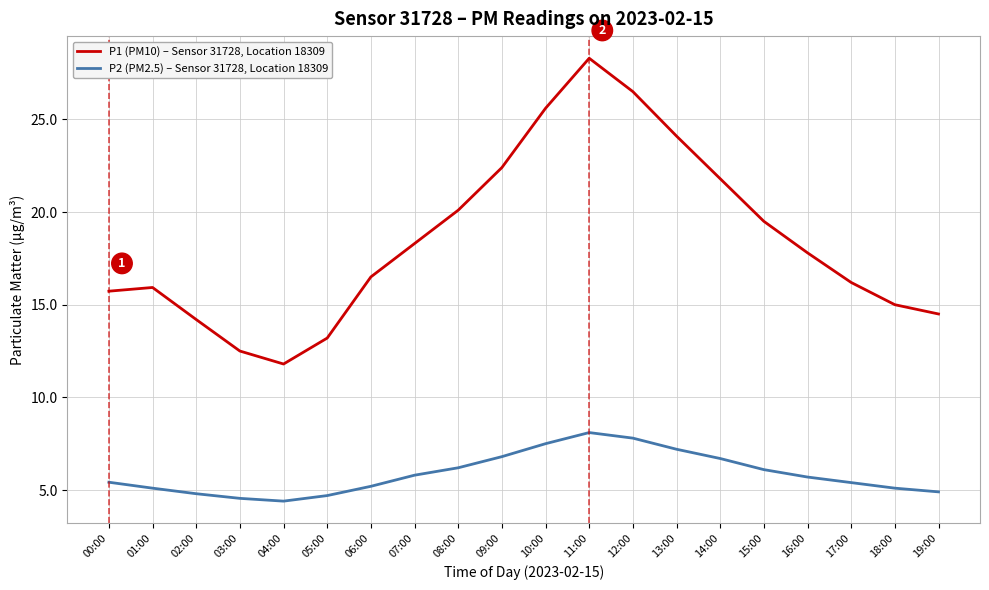

Which series has the largest total across all categories?

P1 (PM10) – Sensor 31728, Location 18309